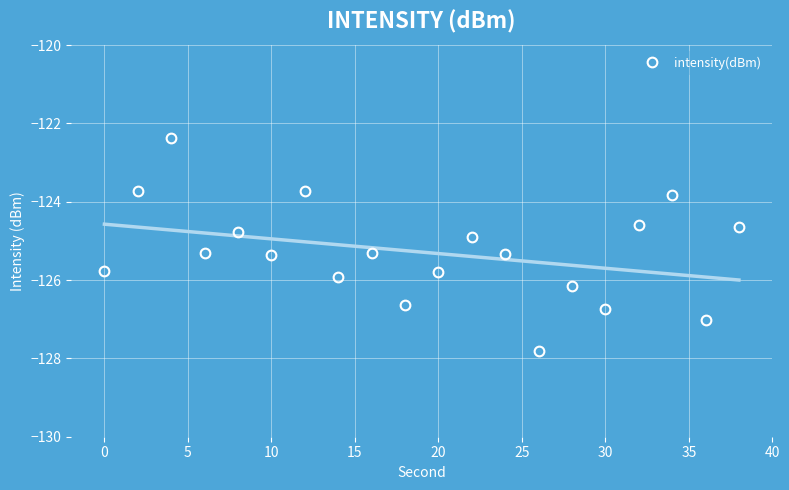

What is the difference between the second highest and minimum values?

4.1